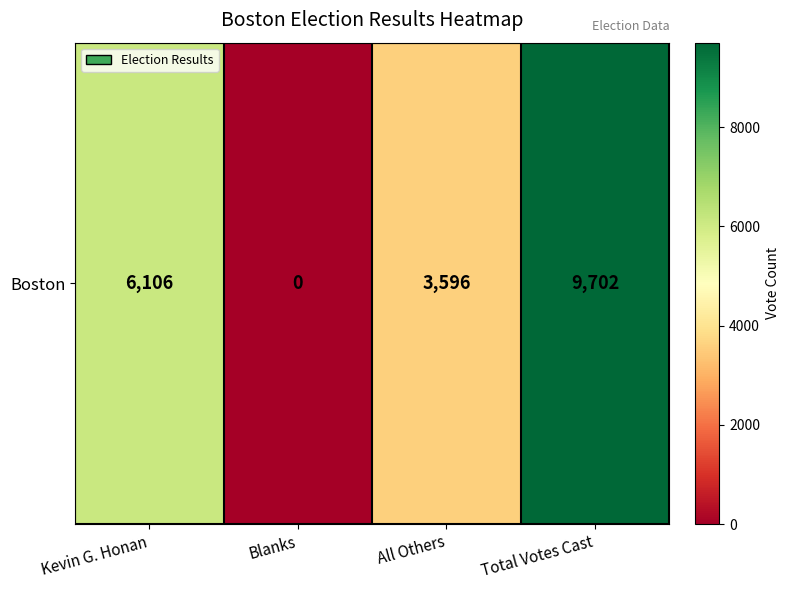

How many positive values are there?

3